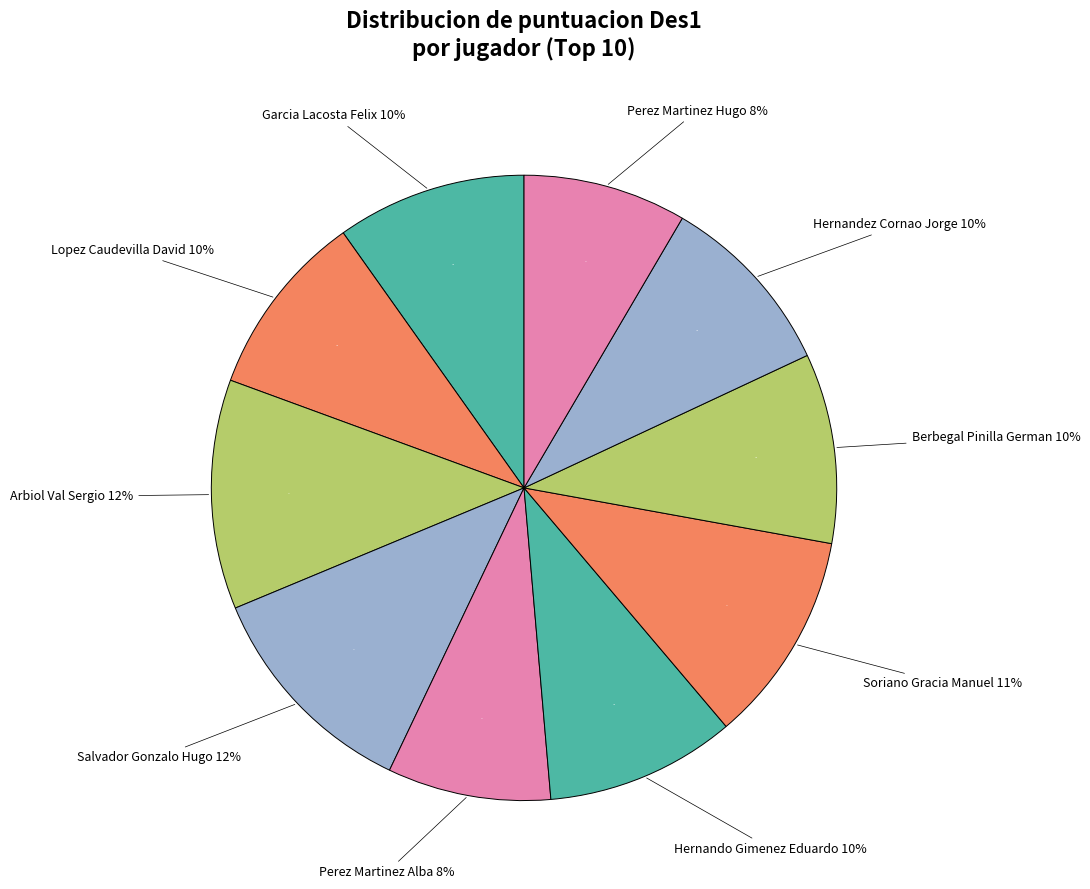

Does Berbegal Pinilla German represent more than half of the total?

No